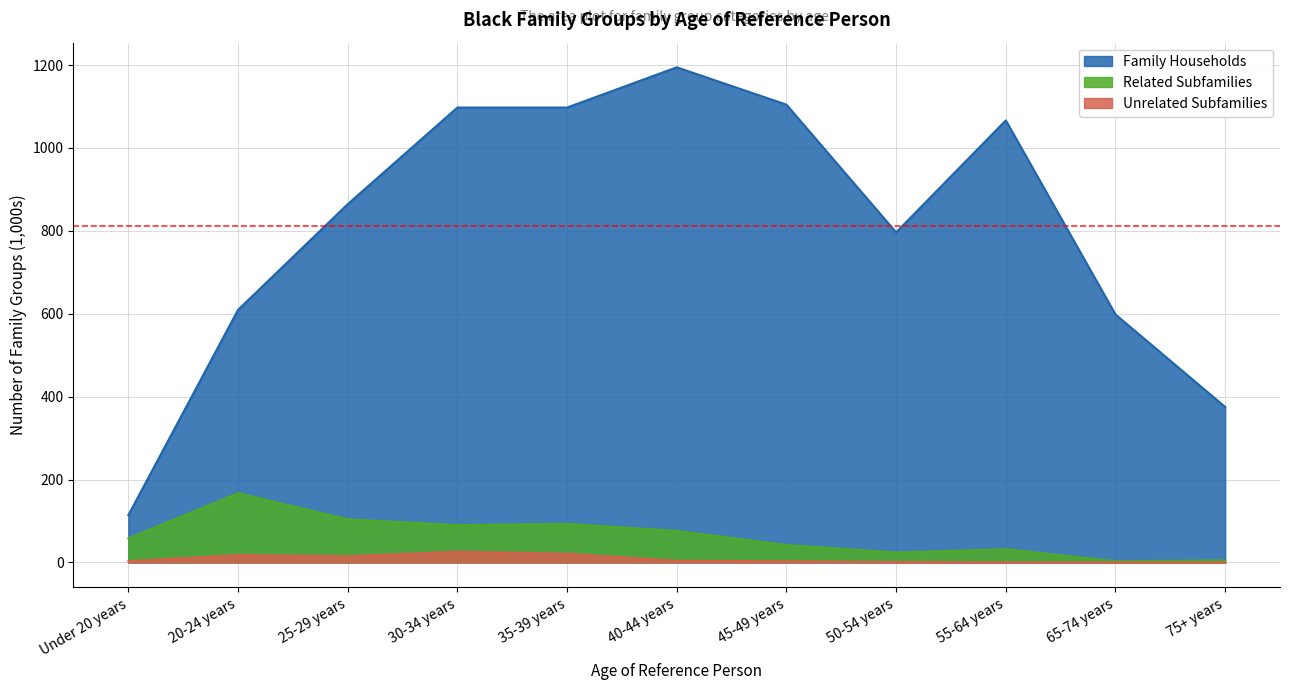

What is the difference between the Family Households values at 75+ years and 30-34 years?

722